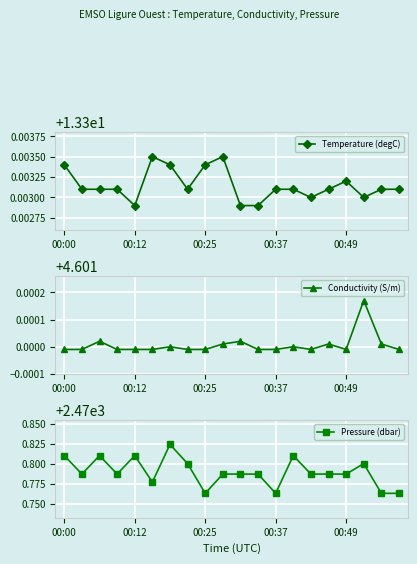

What is the highest value of the Temperature (degC) series?

13.3